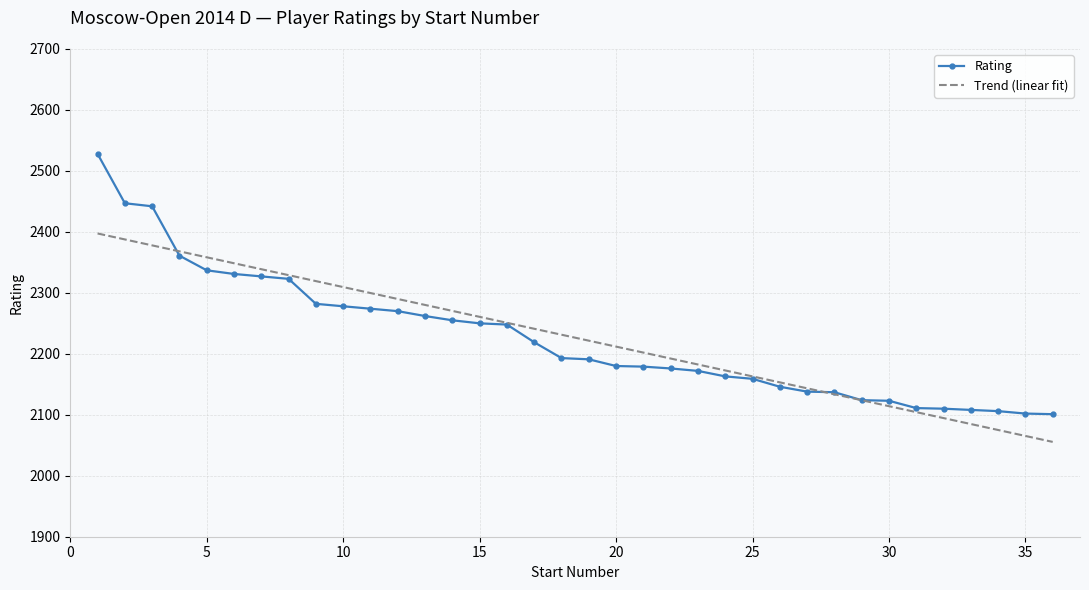

What is the highest value of the Rating series?

2528.0